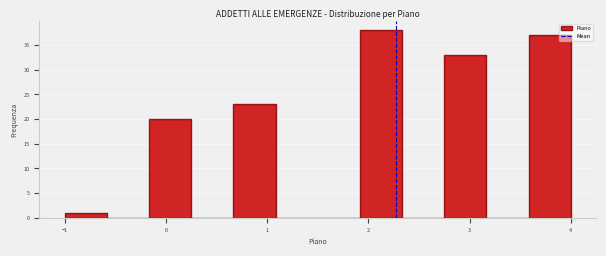

What is the height of the bar covering 0.7 to 1.1 on the x-axis? Neither the bar edges nor the heights are printed on the chart, so give them approximately, as read against the axes.

23